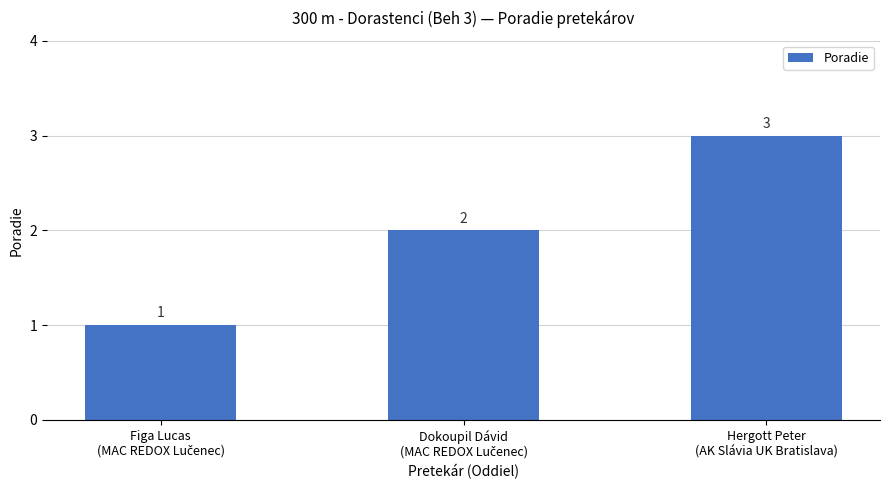

What is the greatest value displayed?

3